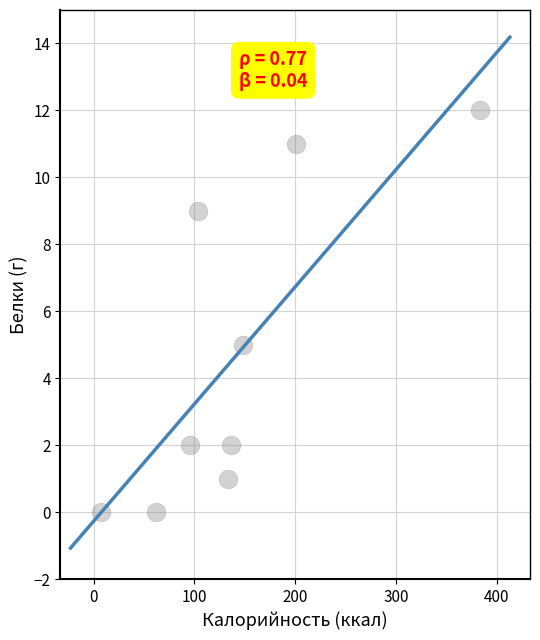

What Y value in the scatter plot is closest to 6?

5